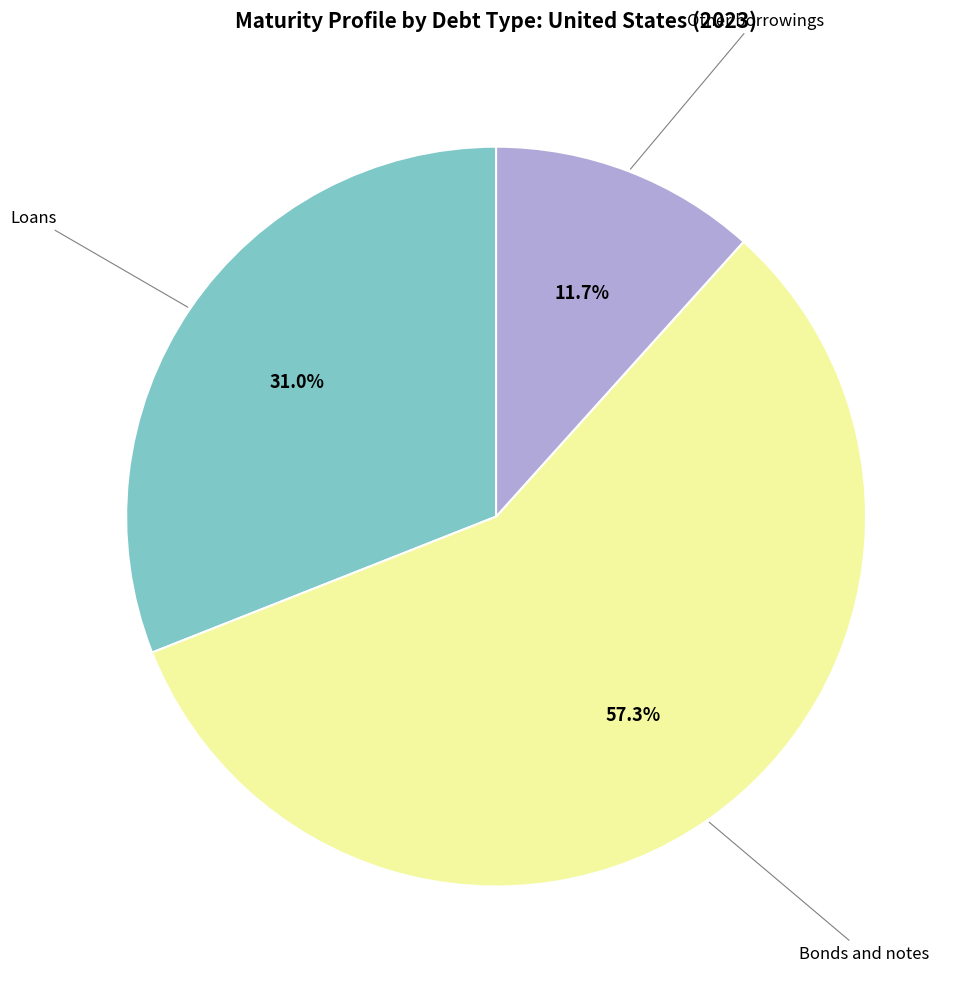

Is there a majority slice in this chart?

Yes